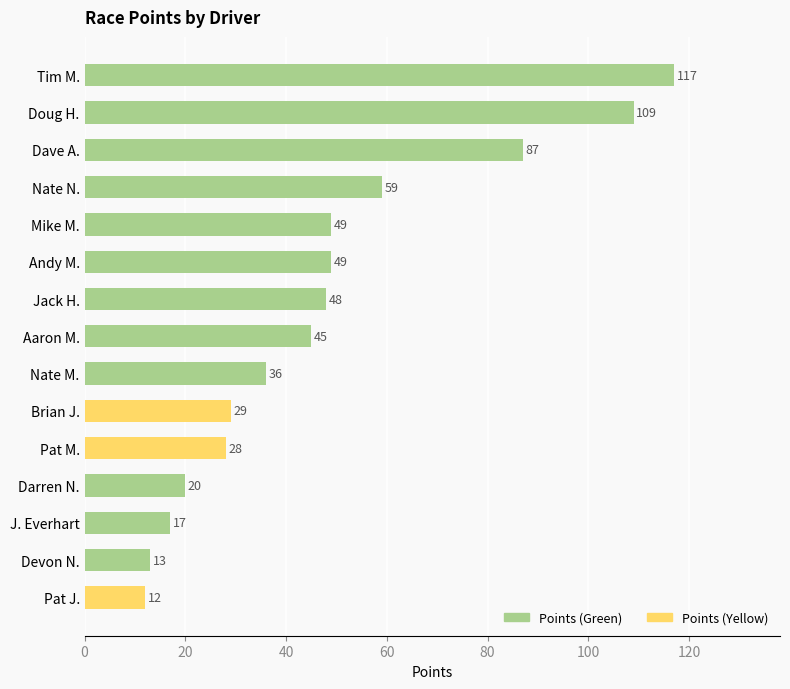

How many data points does each series have?

15